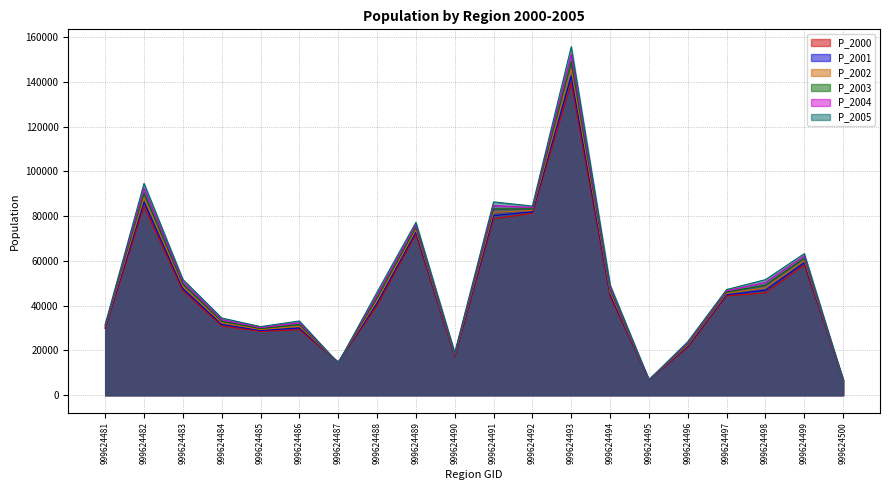

Which series changed the most between 999624484 and 999624491?

P_2005